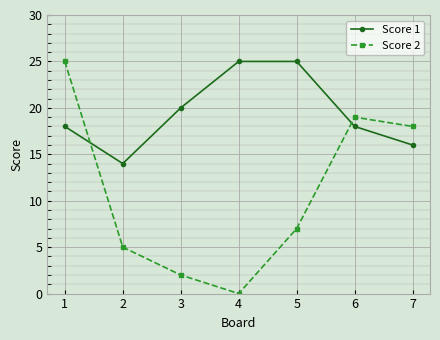

How many series are shown in this chart?

2